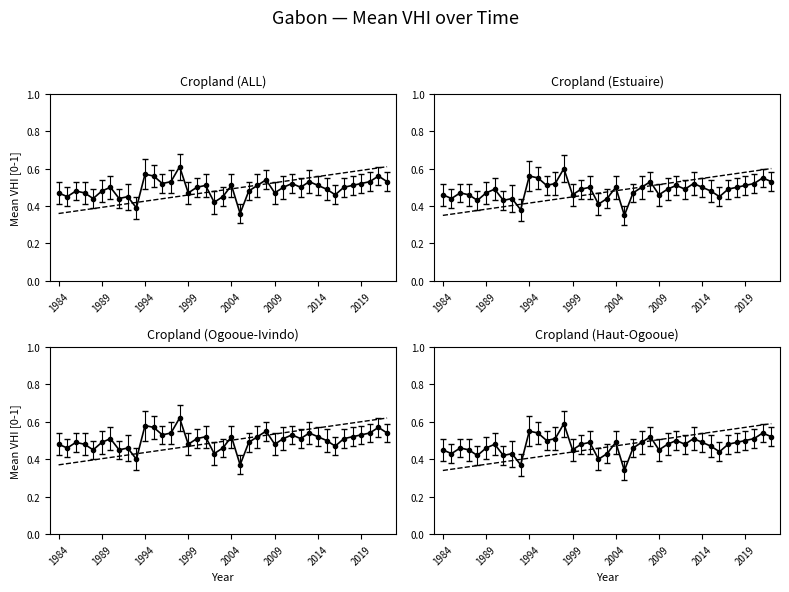

What is the value of the Cropland point at the 18th from the left?

0.5